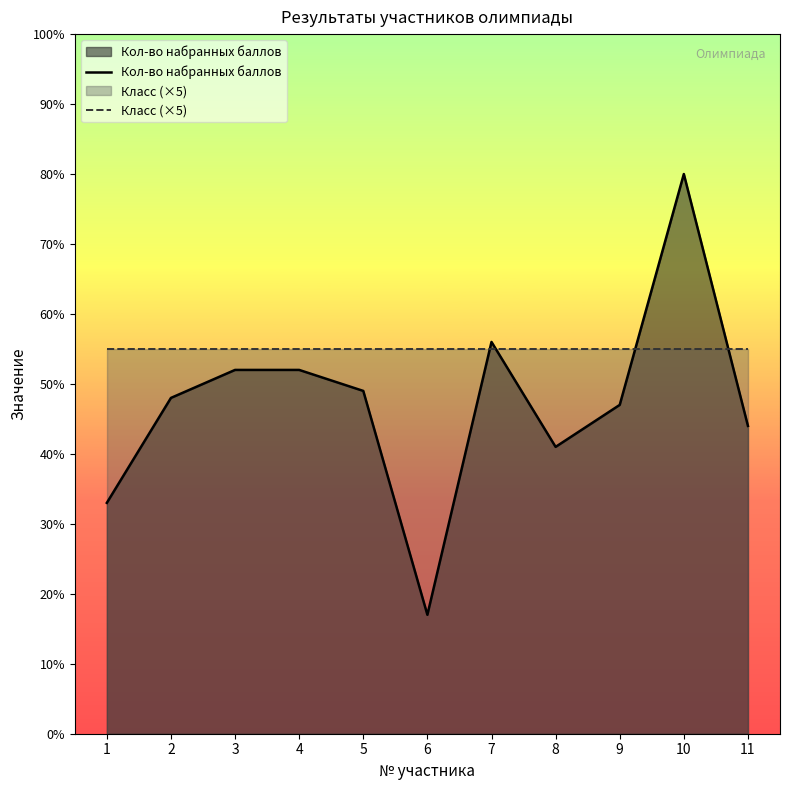

After their last crossing, which series has the higher values: Кол-во набранных баллов or Класс (×5)?

Класс (×5)